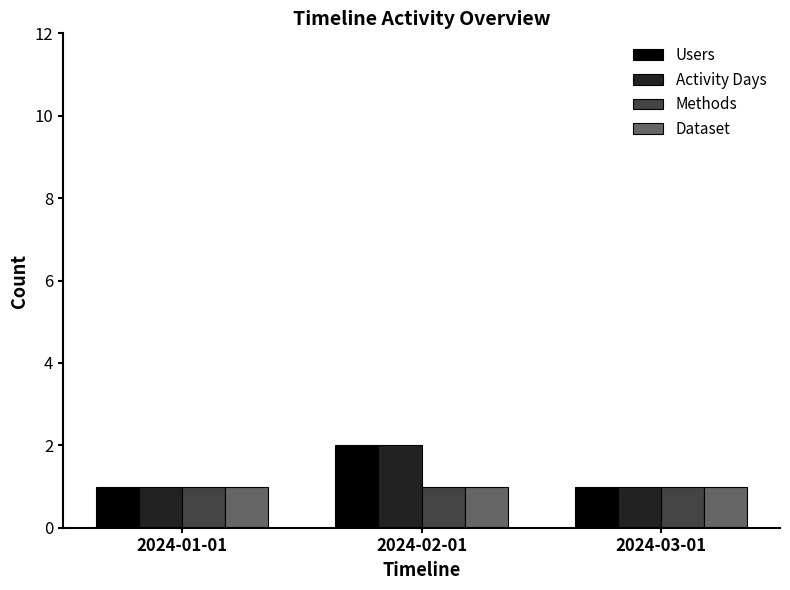

What is the sum of all Users values?

4